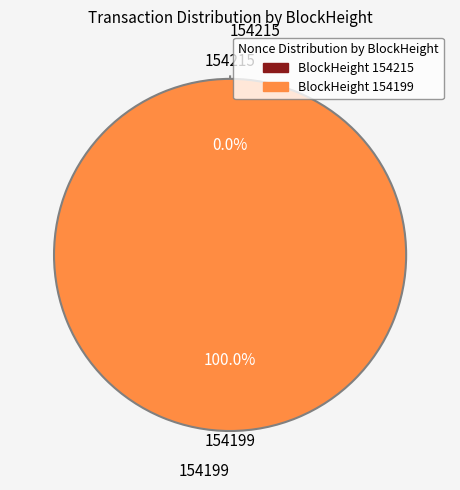

What portion of the pie excludes 154215?

100.0%